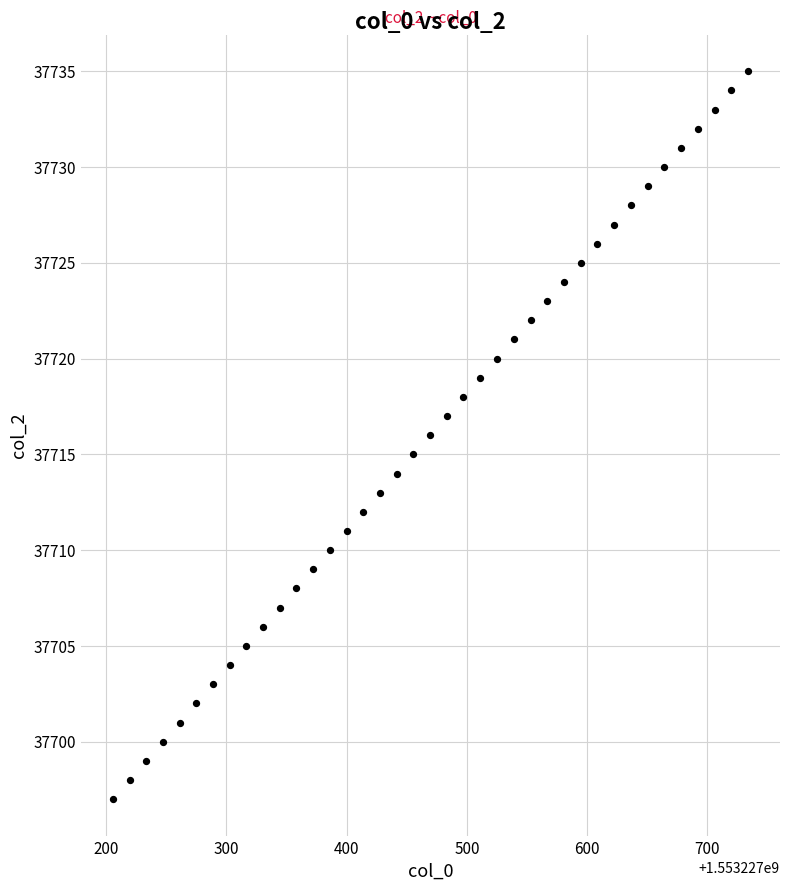

What is the range of Y values (max minus min)?

38